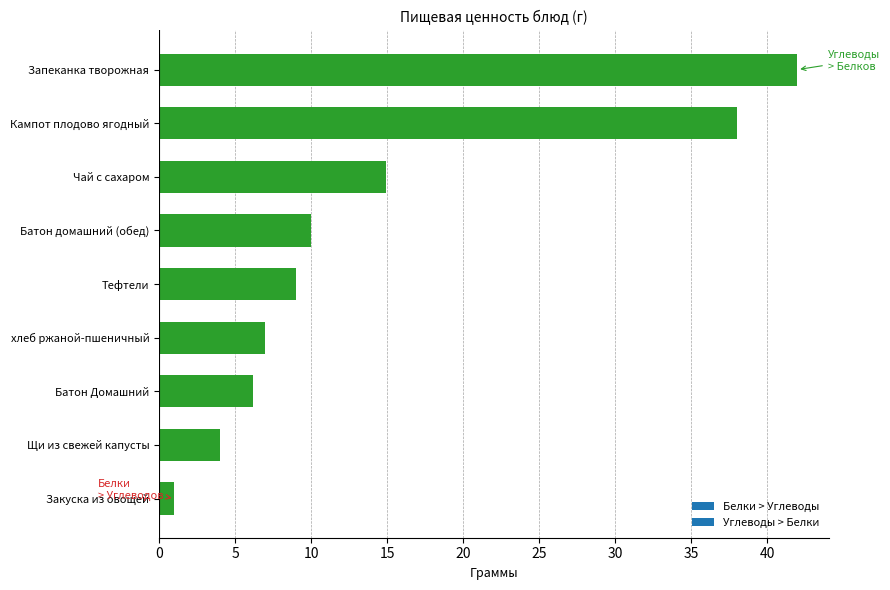

Which has a higher value, Батон домашний (обед) or Запеканка творожная?

Запеканка творожная